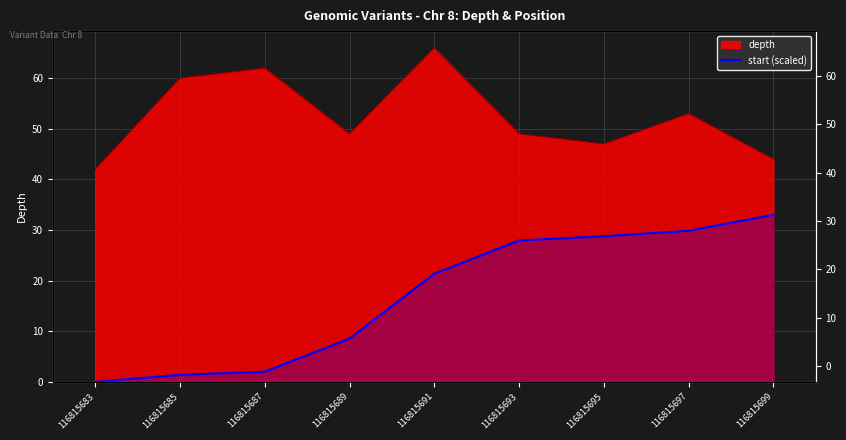

How many data points are above 21?

5